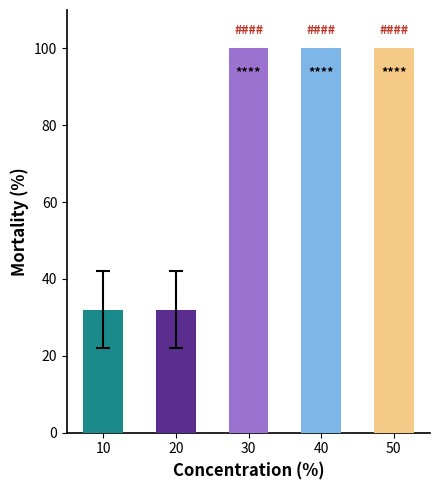

What value does the data have at 30, to the nearest 10?

100